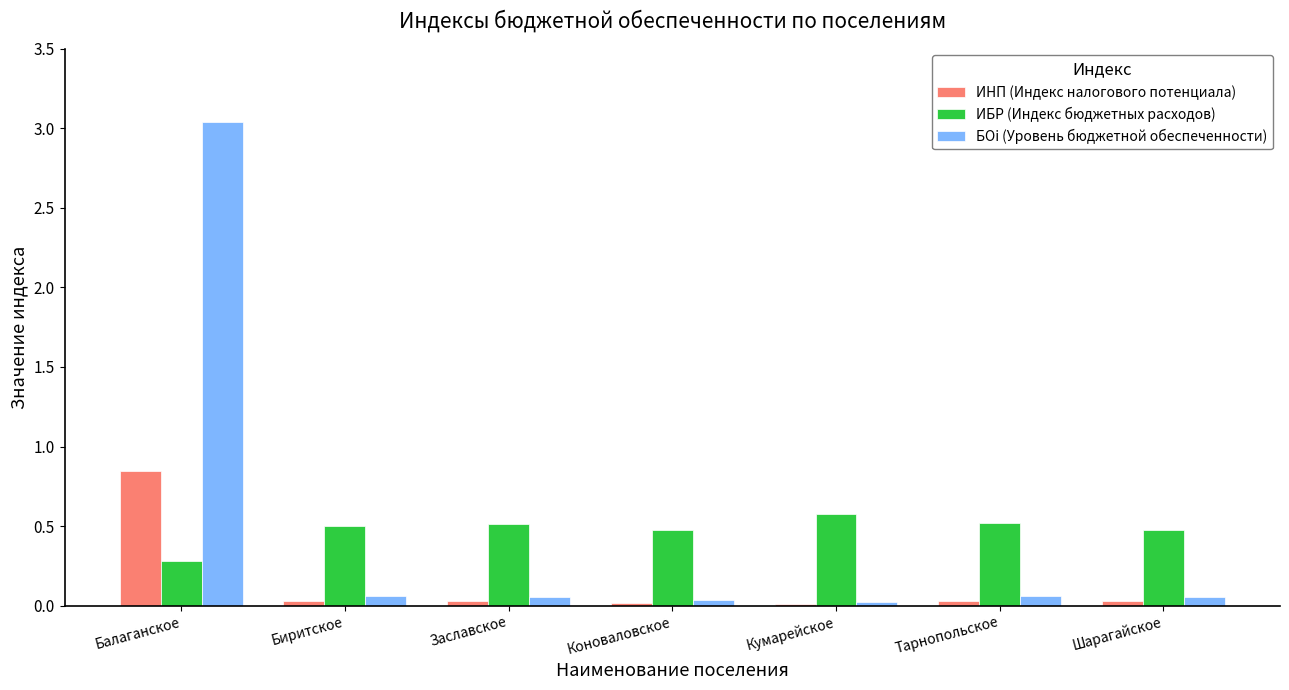

What is the lowest value of the ИБР (Индекс бюджетных расходов) series?

0.3